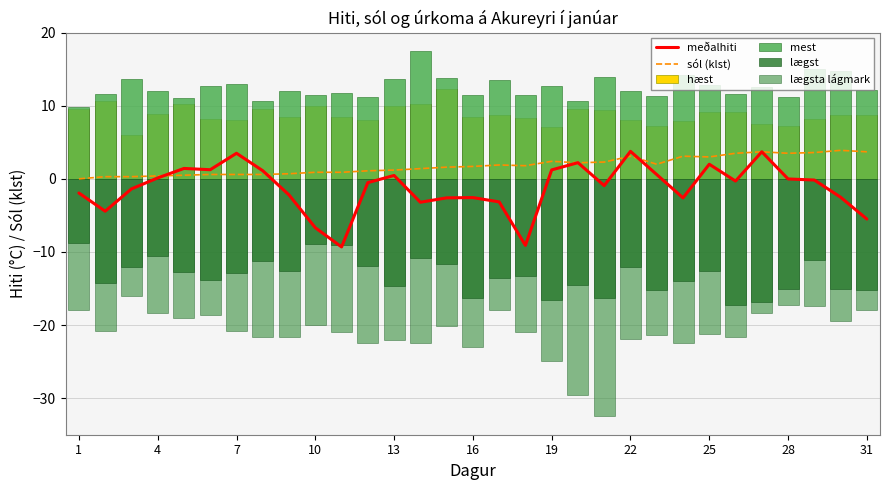

The value of sól (klst) at 28 is 5.5. True or false?

False